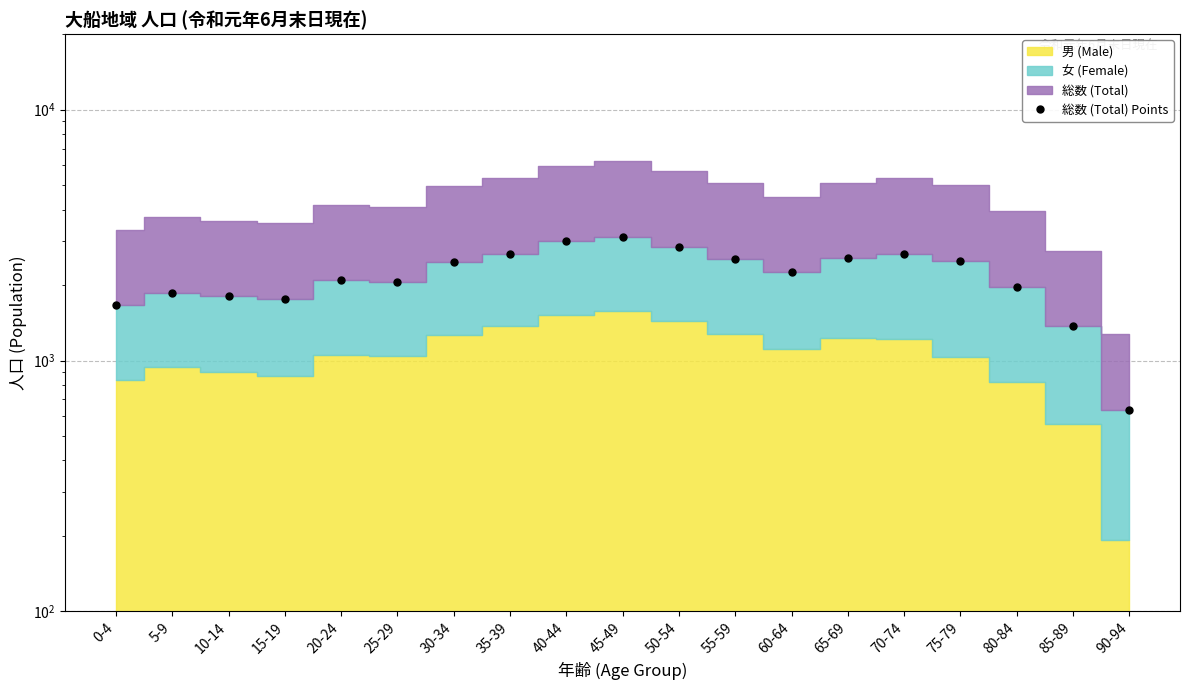

Reading left to right, transcribe all the data shown in this chart.

0-4=1663	5-9=1866	10-14=1801	15-19=1767	20-24=2087	25-29=2055	30-34=2475	35-39=2663	40-44=2988	45-49=3108	50-54=2847	55-59=2540	60-64=2246	65-69=2560	70-74=2663	75-79=2502	80-84=1969	85-89=1370	90-94=637